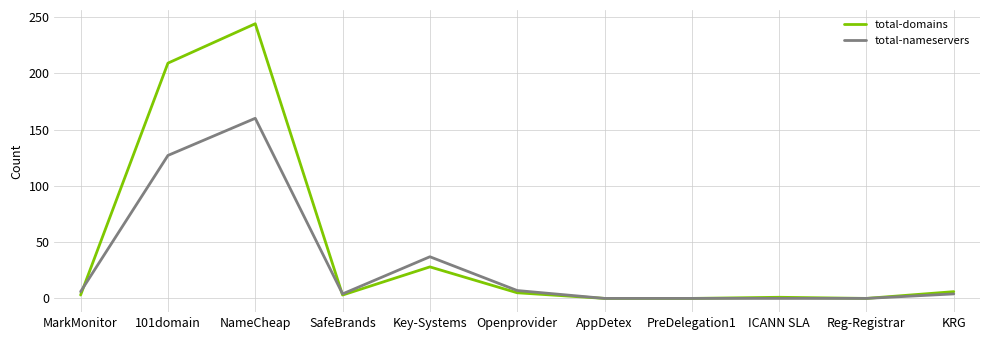

What position from the right is ICANN SLA?

3